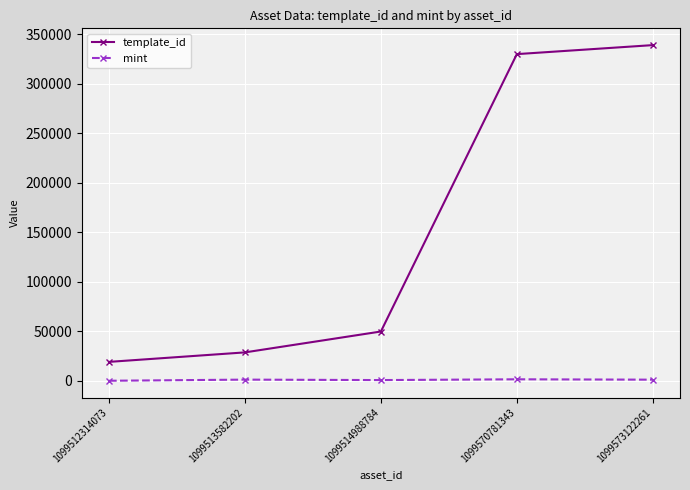

How many data points in mint are less than 1180?

2